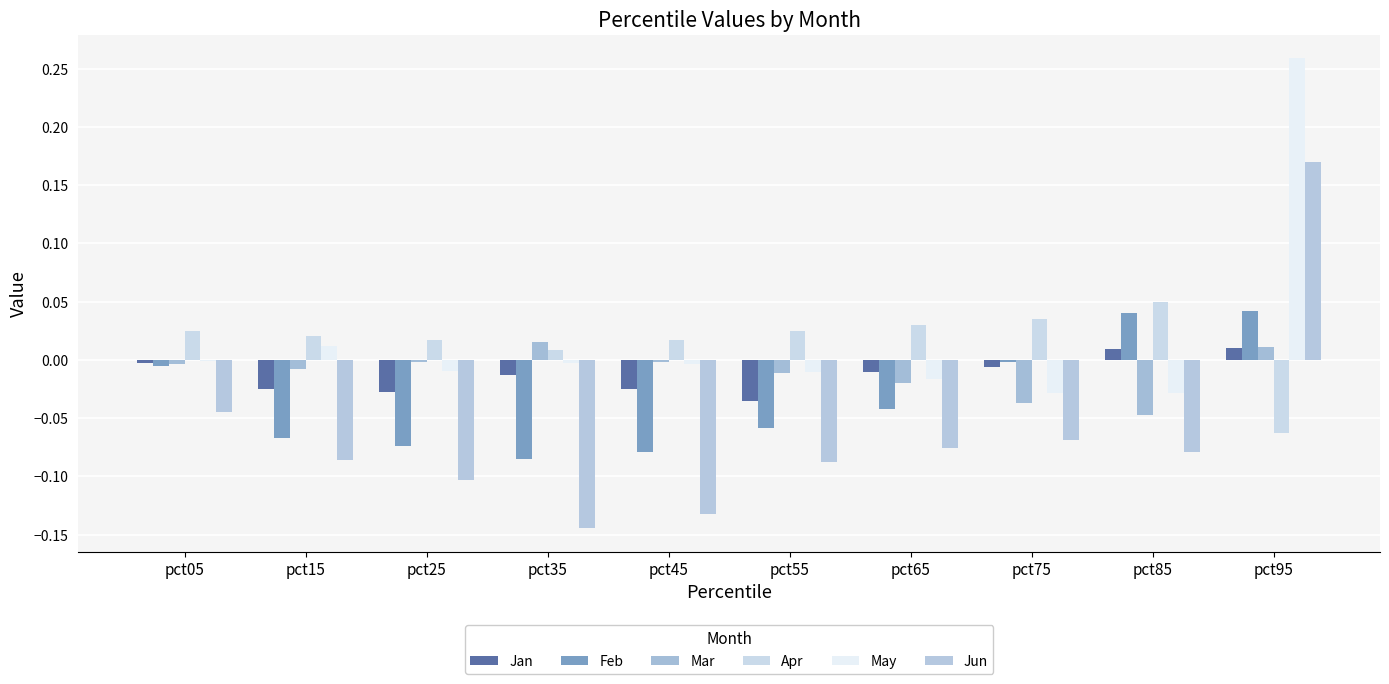

List the labels in order of May value, largest first.

pct95, pct15, pct05, pct35, pct45, pct25, pct55, pct65, pct75, pct85